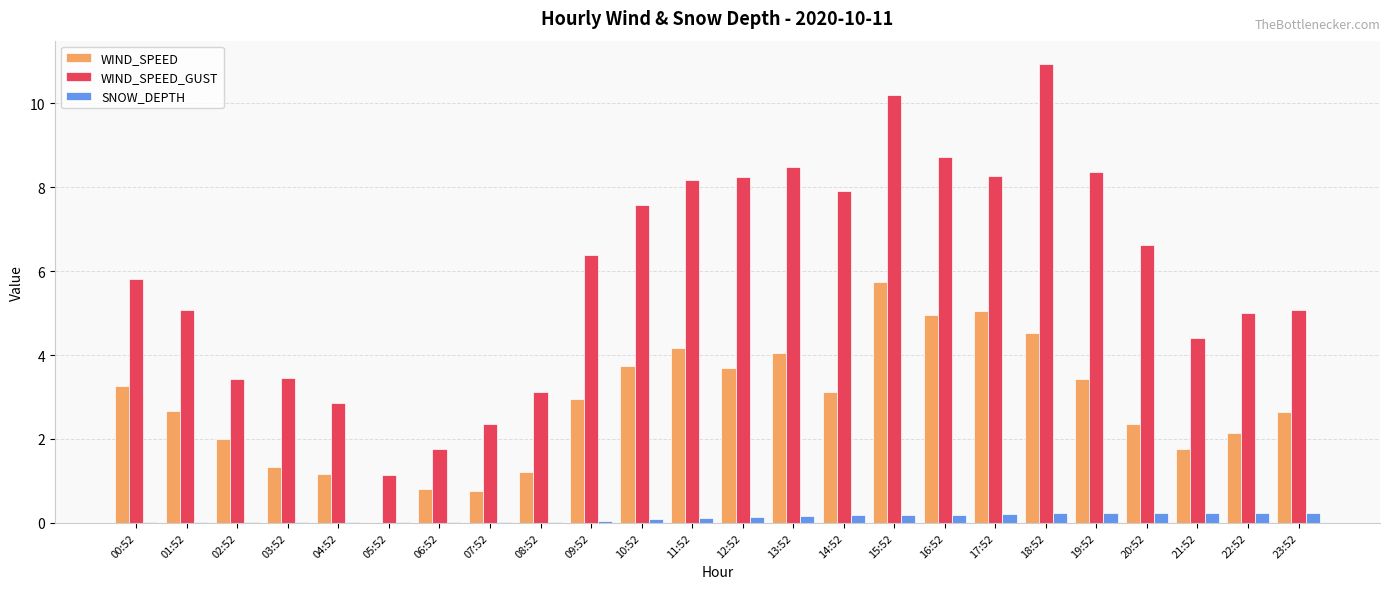

How many groups of bars are there?

24